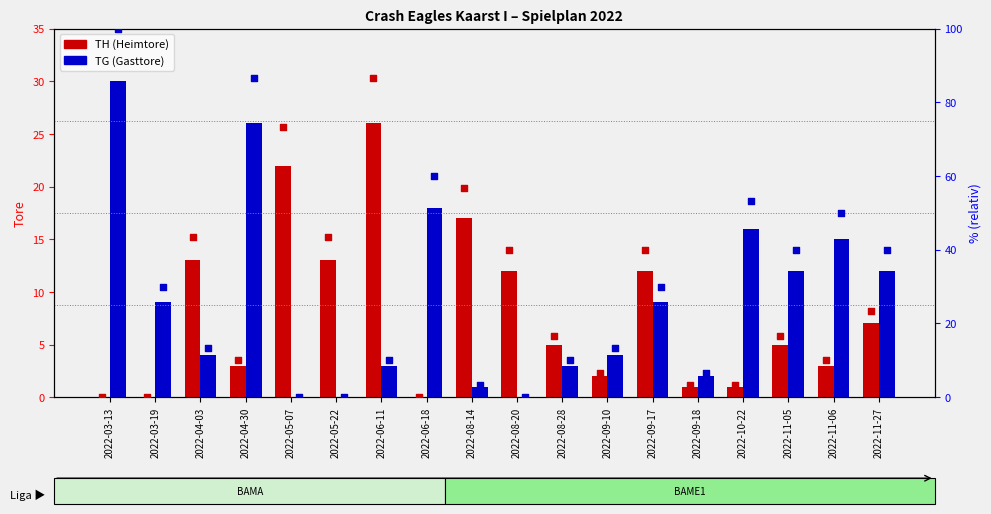

What is the total value across all series at 2022-10-22?

73.7